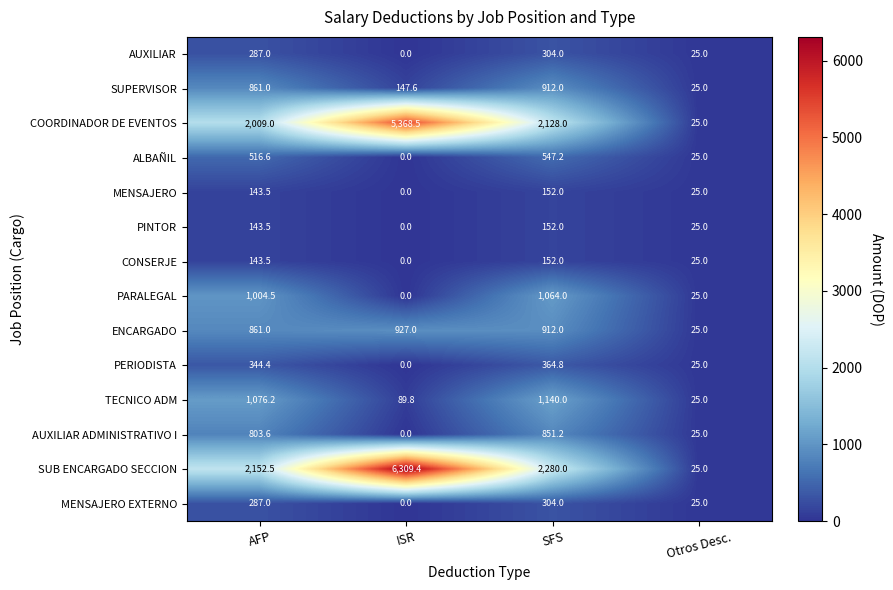

True or false: ALBAÑIL has a value of 11.3 at Otros Desc..

False